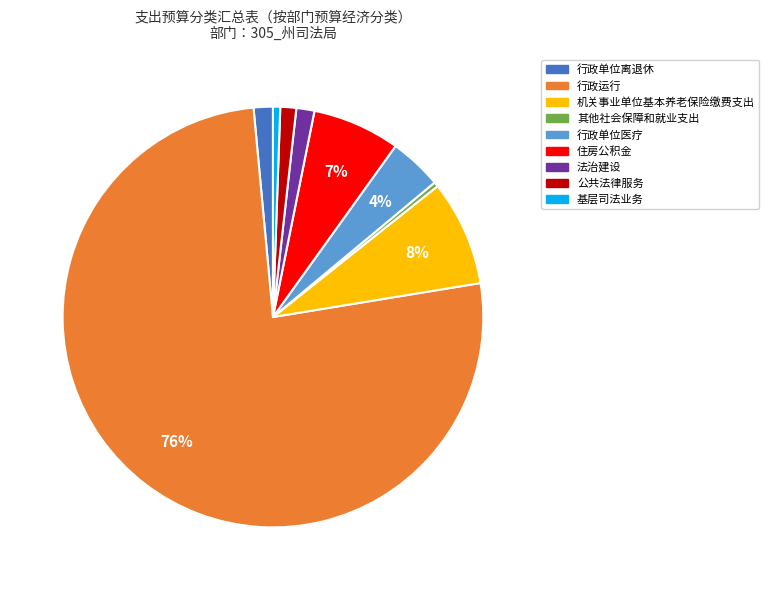

True or false: 法治建设 accounts for 10% of the total.

False